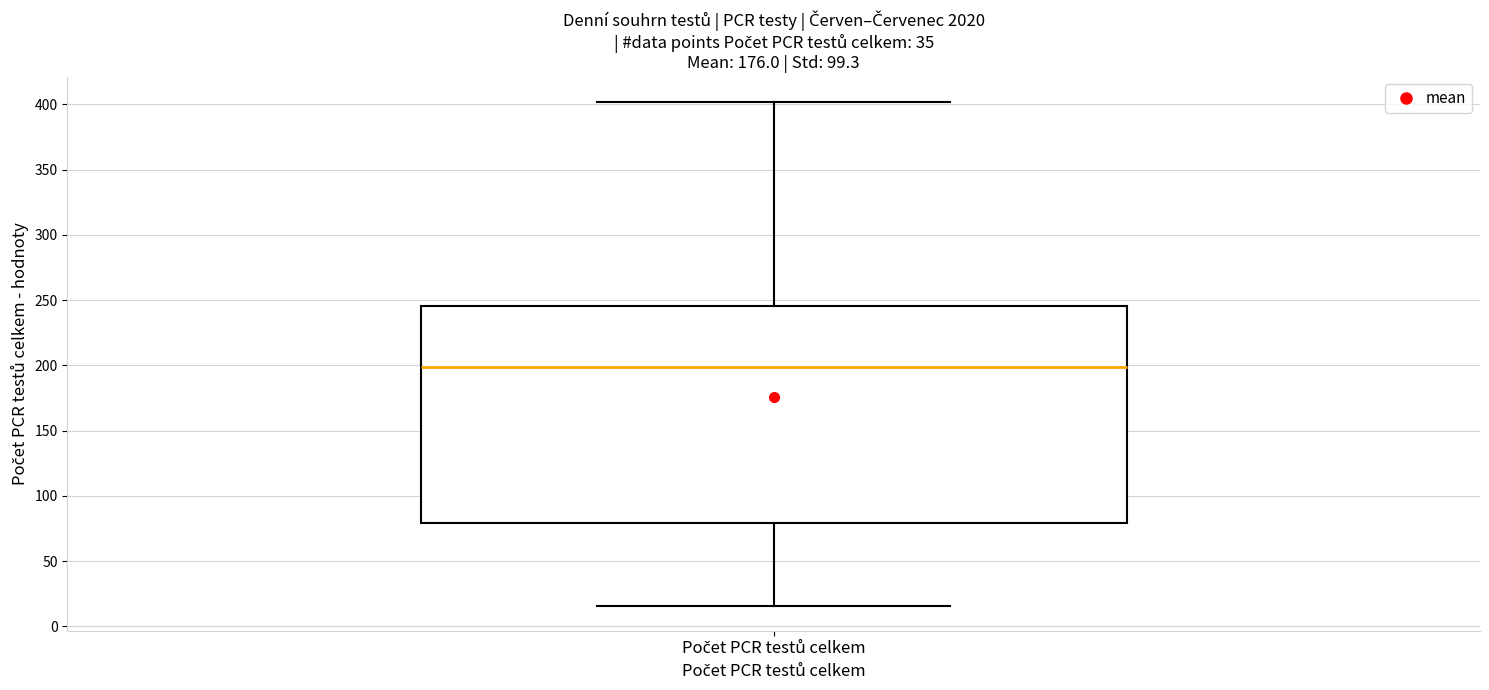

Read this box plot against the y-axis: the position of the median line, the range covered by the box, and the ends of both whiskers. The values are not printed on the chart, so give them approximately, as read against the axis.

median 200, box 80 to 245, whiskers 15 to 400